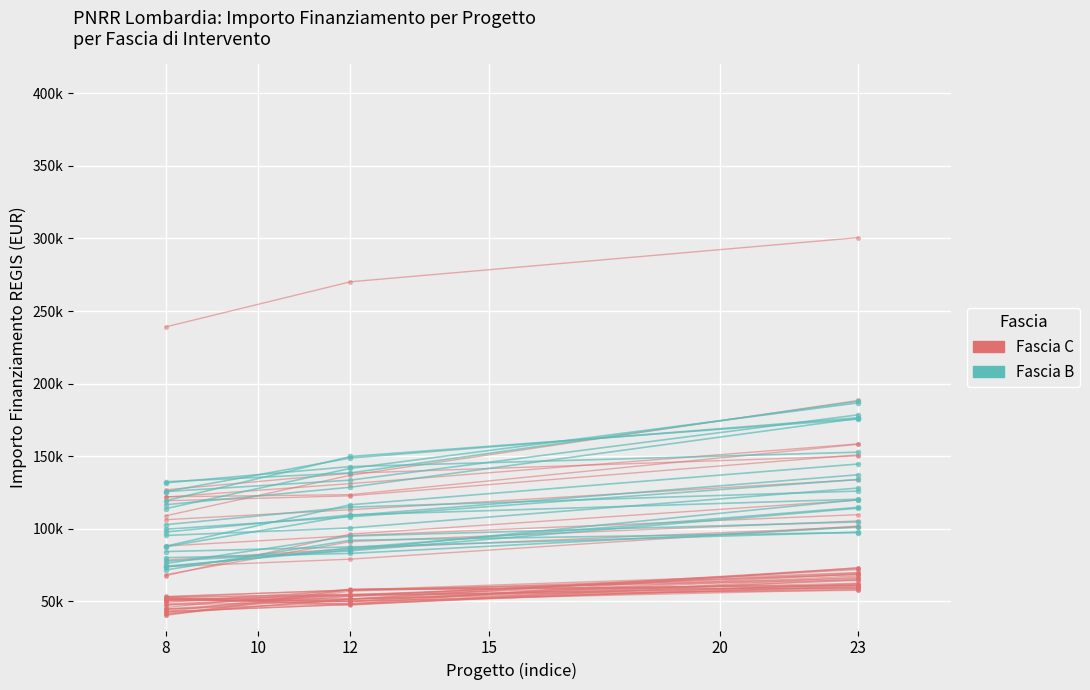

Between 12 and 23, which series saw the biggest shift?

Fascia B